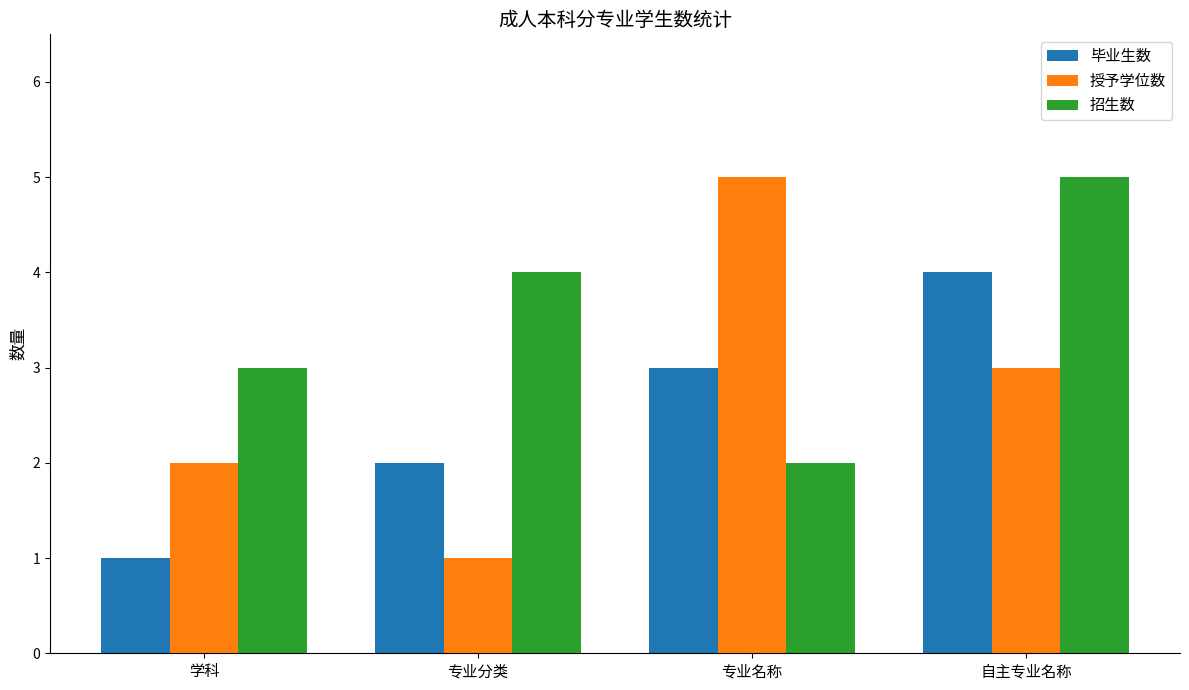

Rank the categories by 招生数 value from highest to lowest.

自主专业名称, 专业分类, 学科, 专业名称